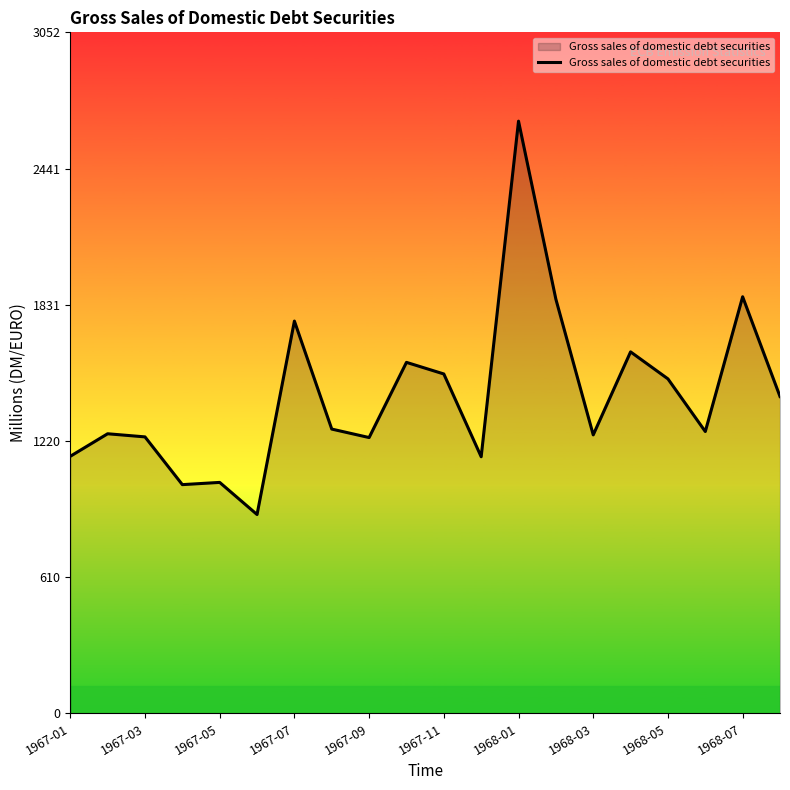

What is the maximum value shown in the chart?

2654